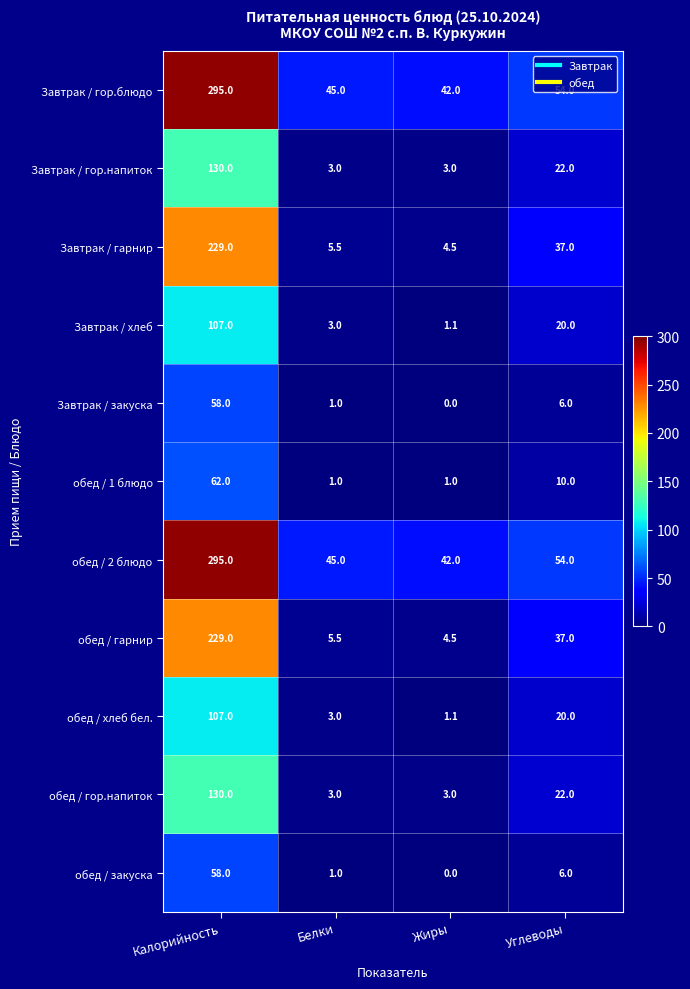

Where is обед / гарнир nearest to the value 116?

Углеводы